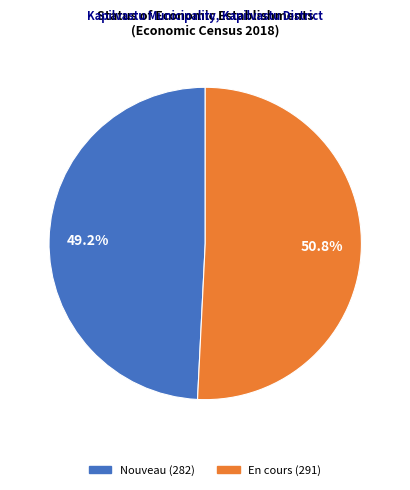

Do Nouveau and En cours together represent more than half of the pie?

Yes